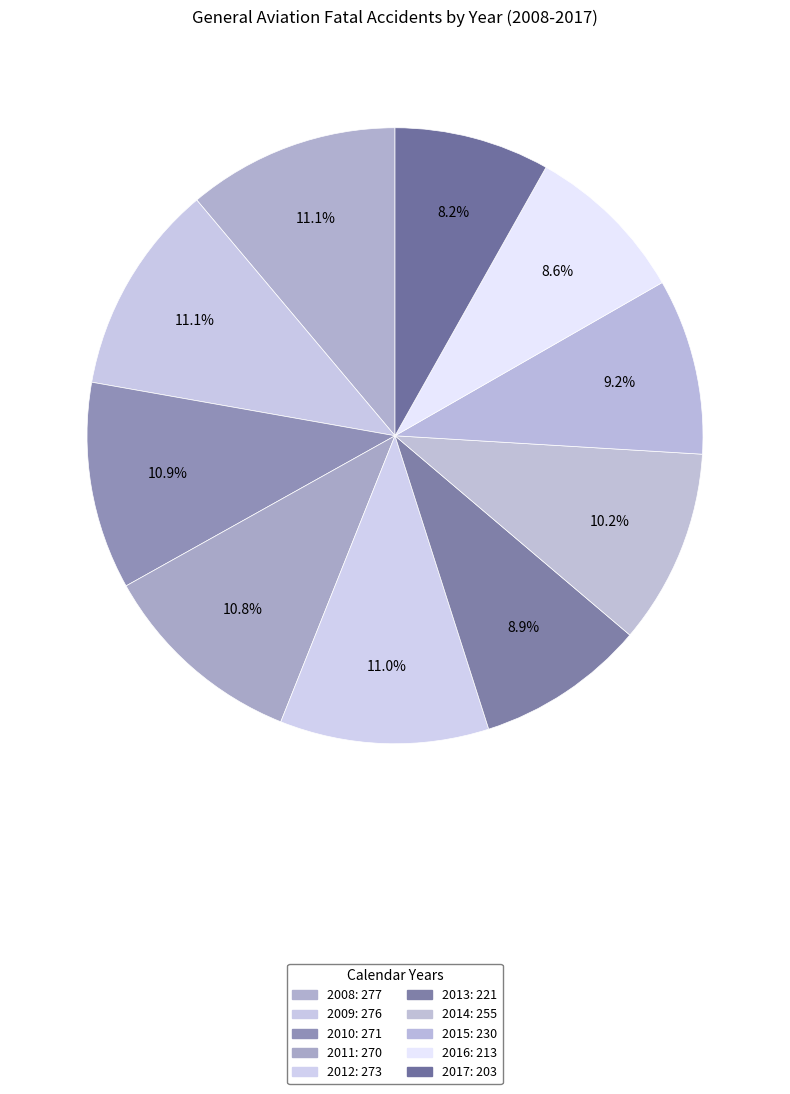

Is there a majority slice in this chart?

No